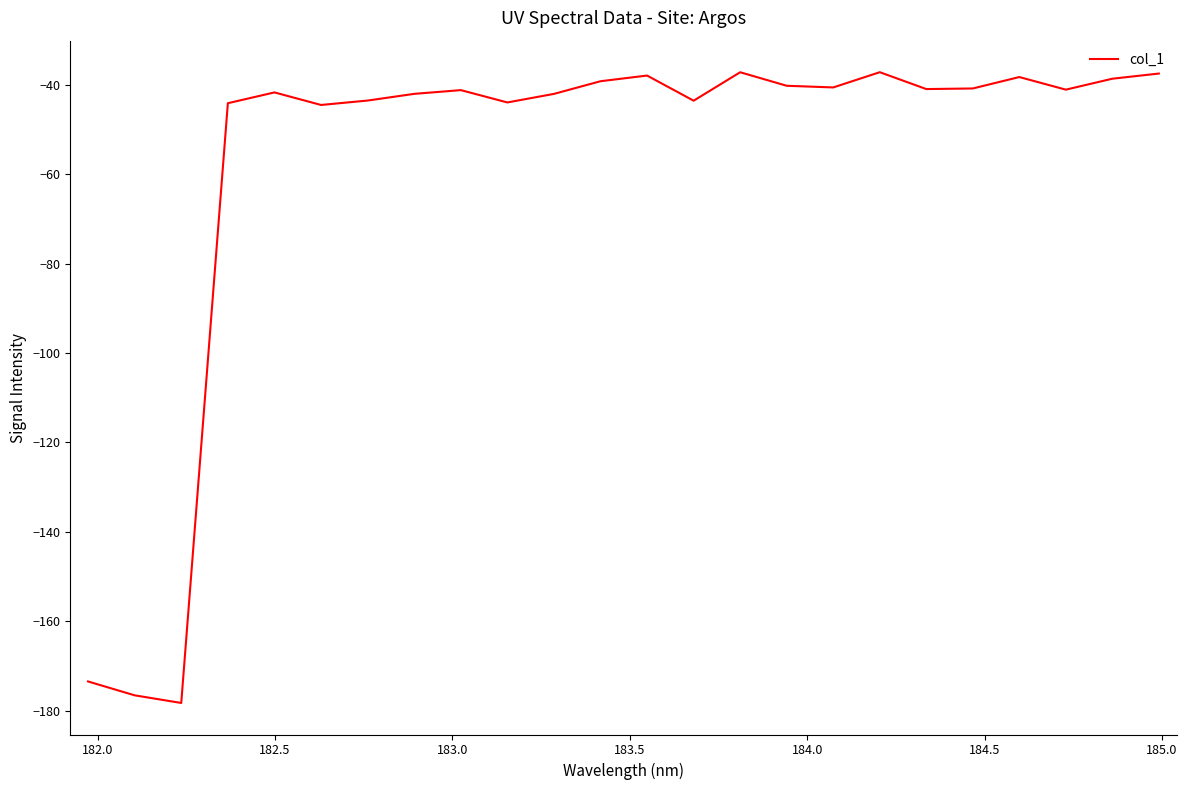

What is the difference between the maximum and minimum values?

141.2